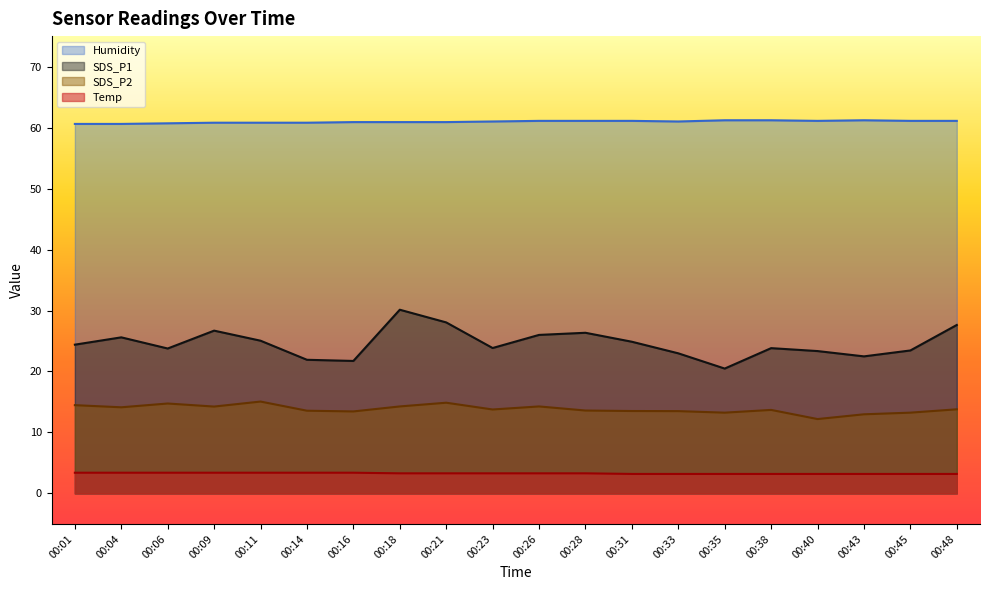

True or false: SDS_P2 has more than 0 interior local peaks.

True